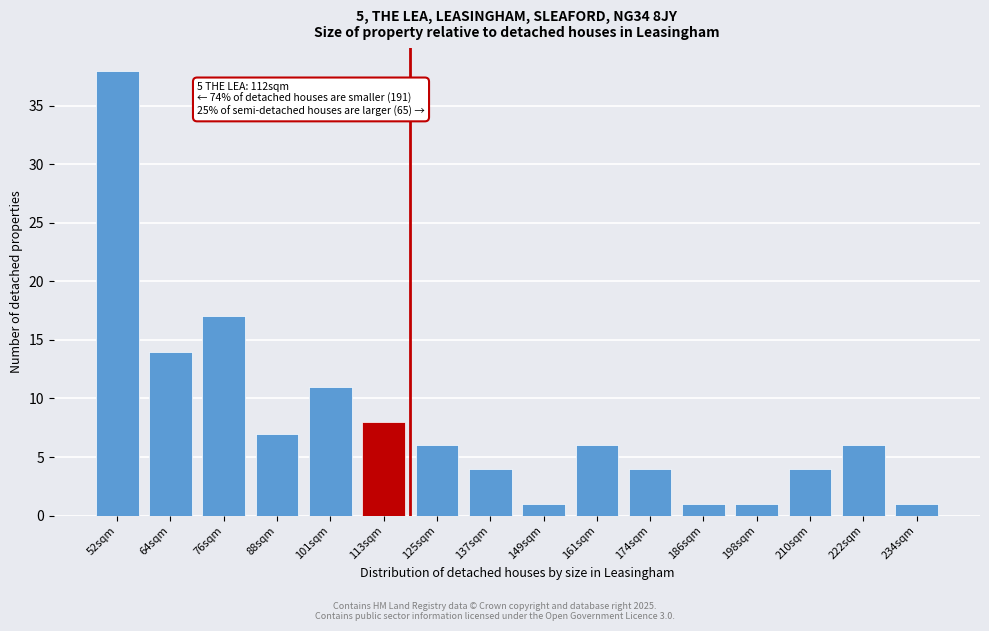

Reading right to left, transcribe all the data shown in this chart.

1	6	4	1	1	4	6	1	4	6	8	11	7	17	14	38